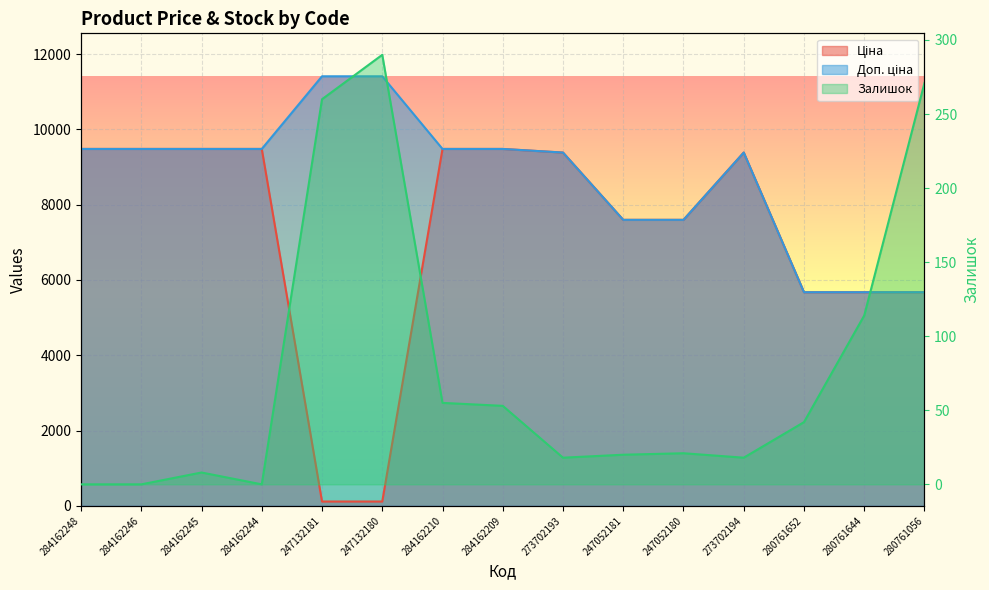

Which category has the lowest value in the Ціна series?

247132181